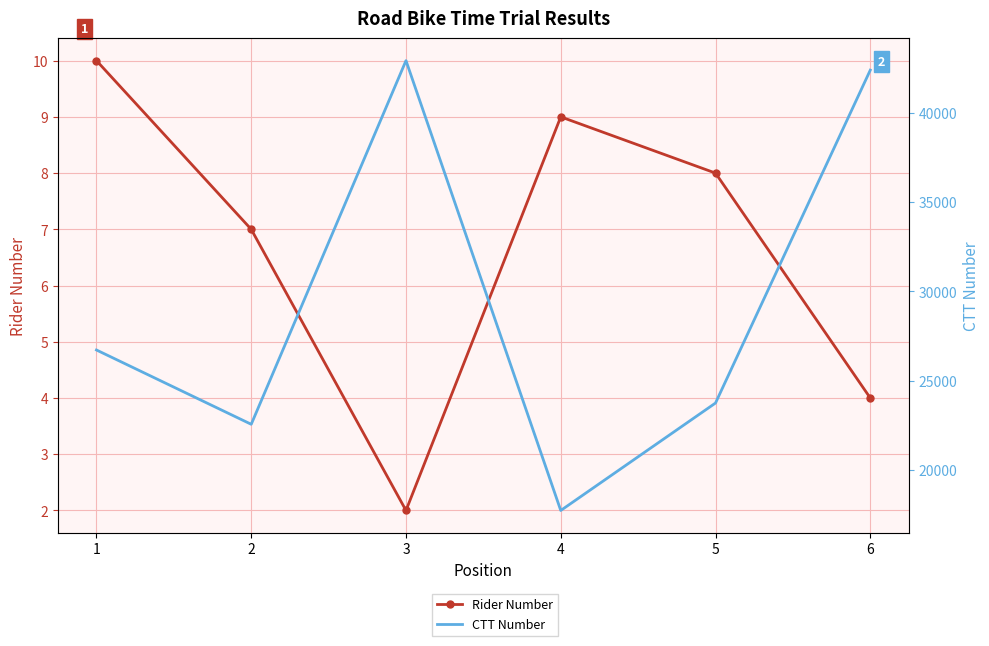

What are all the series names shown in the legend?

Rider Number, CTT Number